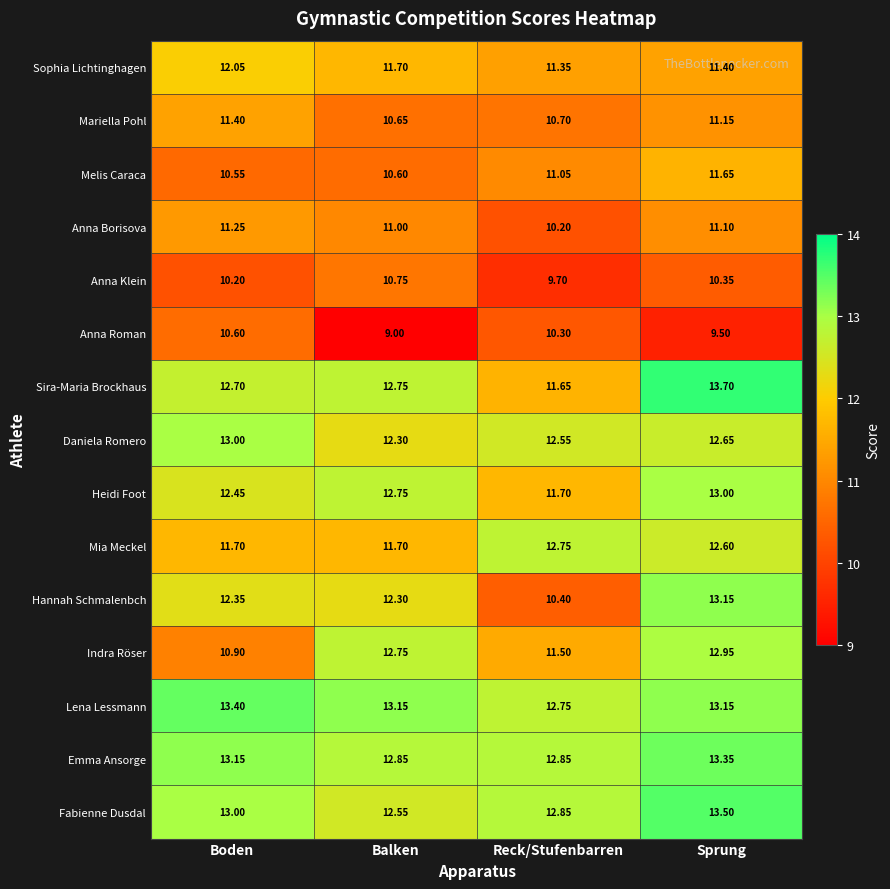

Which series changed the most between Reck/Stufenbarren and Sprung?

Hannah Schmalenbch